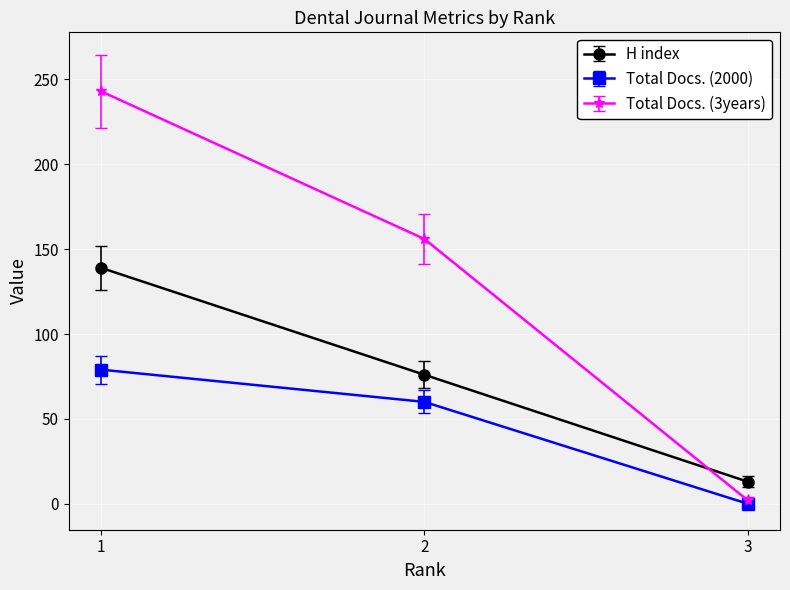

Is the value of Total Docs. (2000) at 3 greater than the value of H index at 3?

No